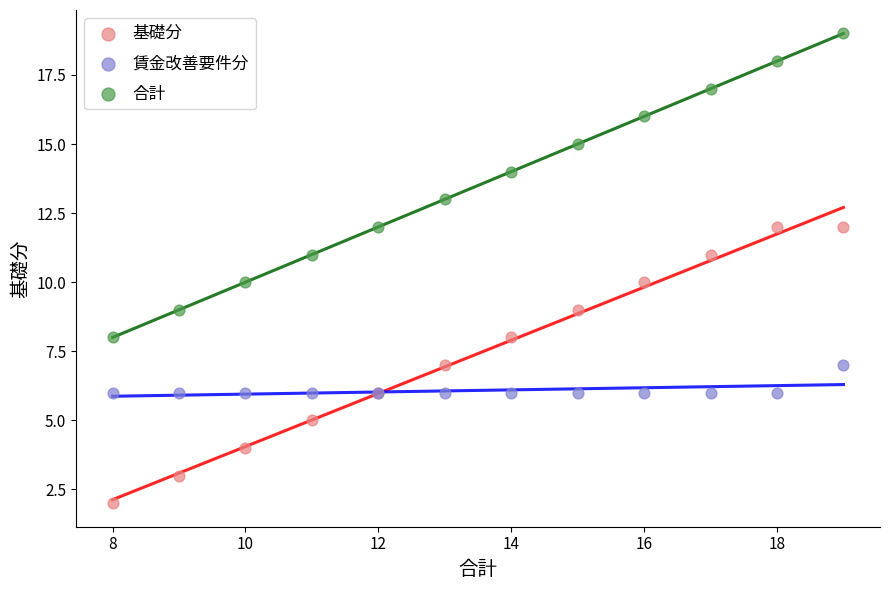

What are all the series names shown in the legend?

基礎分, 賃金改善要件分, 合計